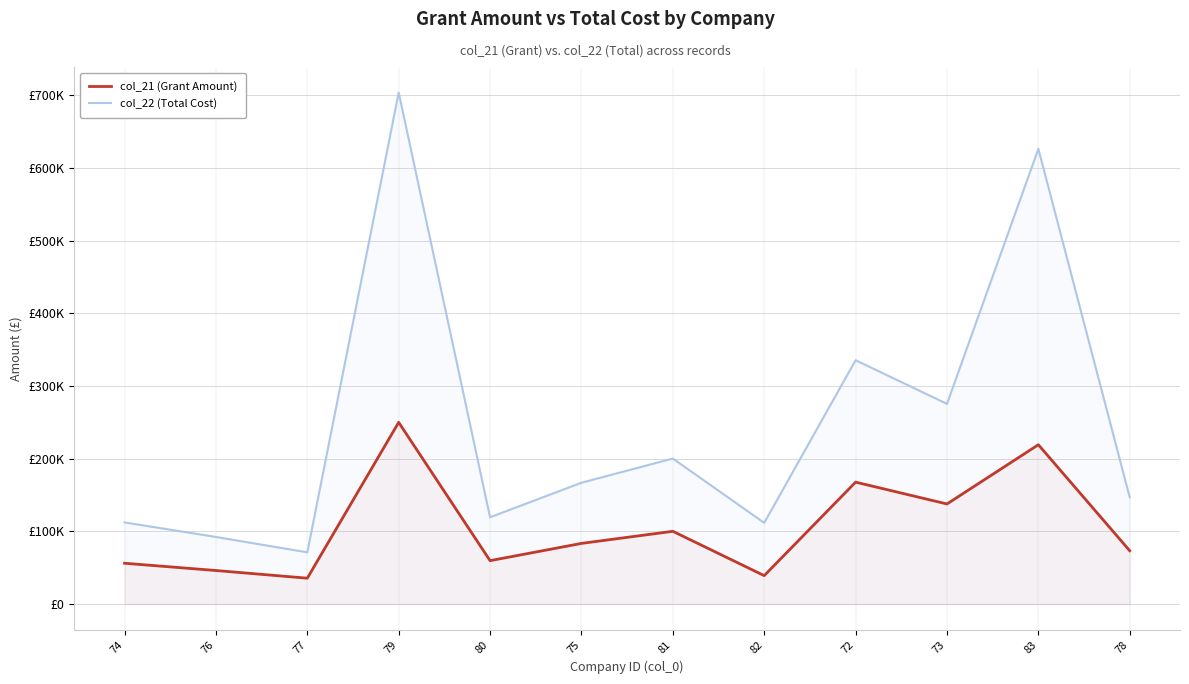

What position from the left is 80?

5